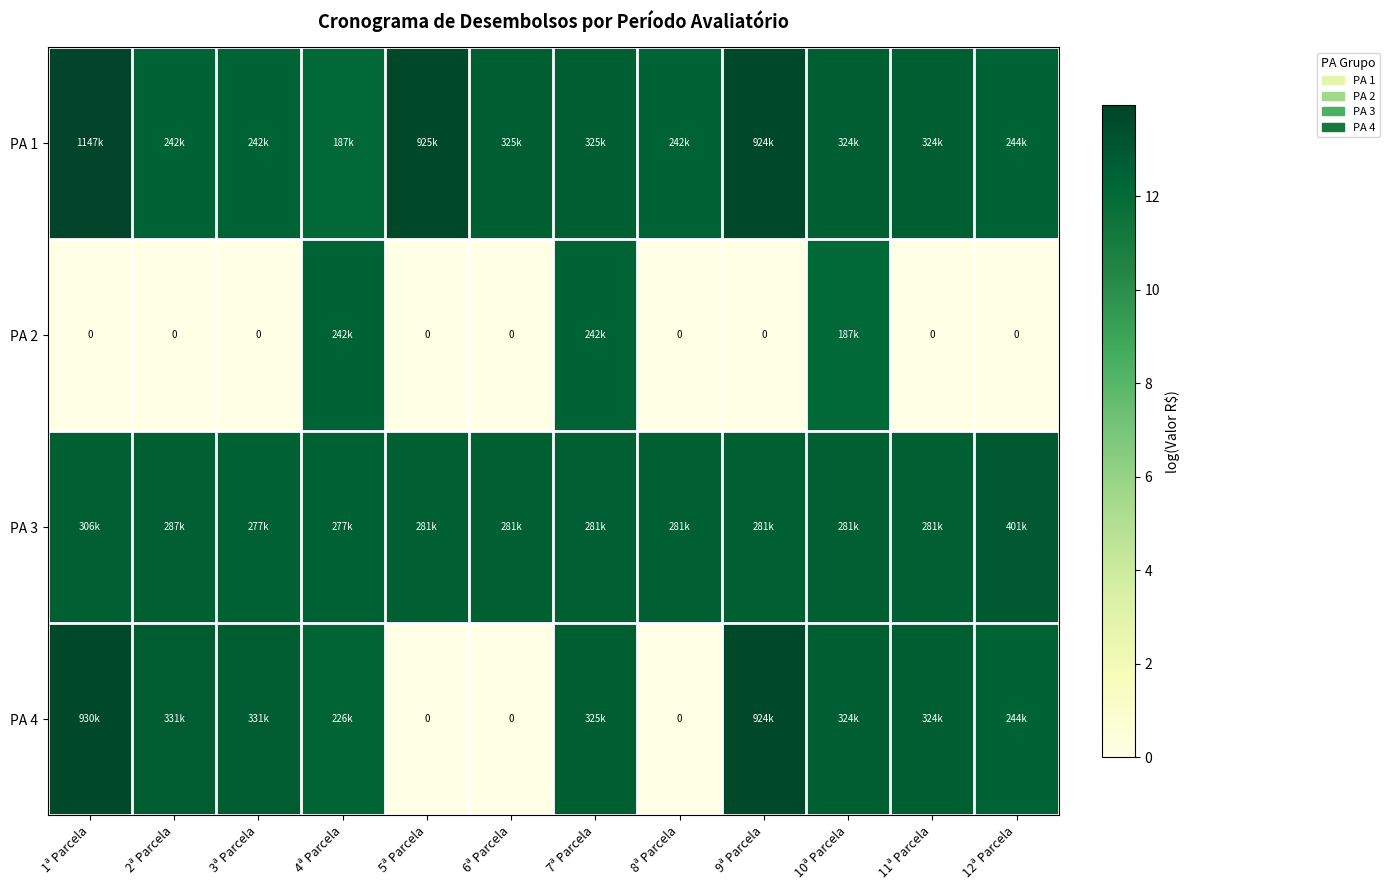

Which series has the largest total across all categories?

PA 1